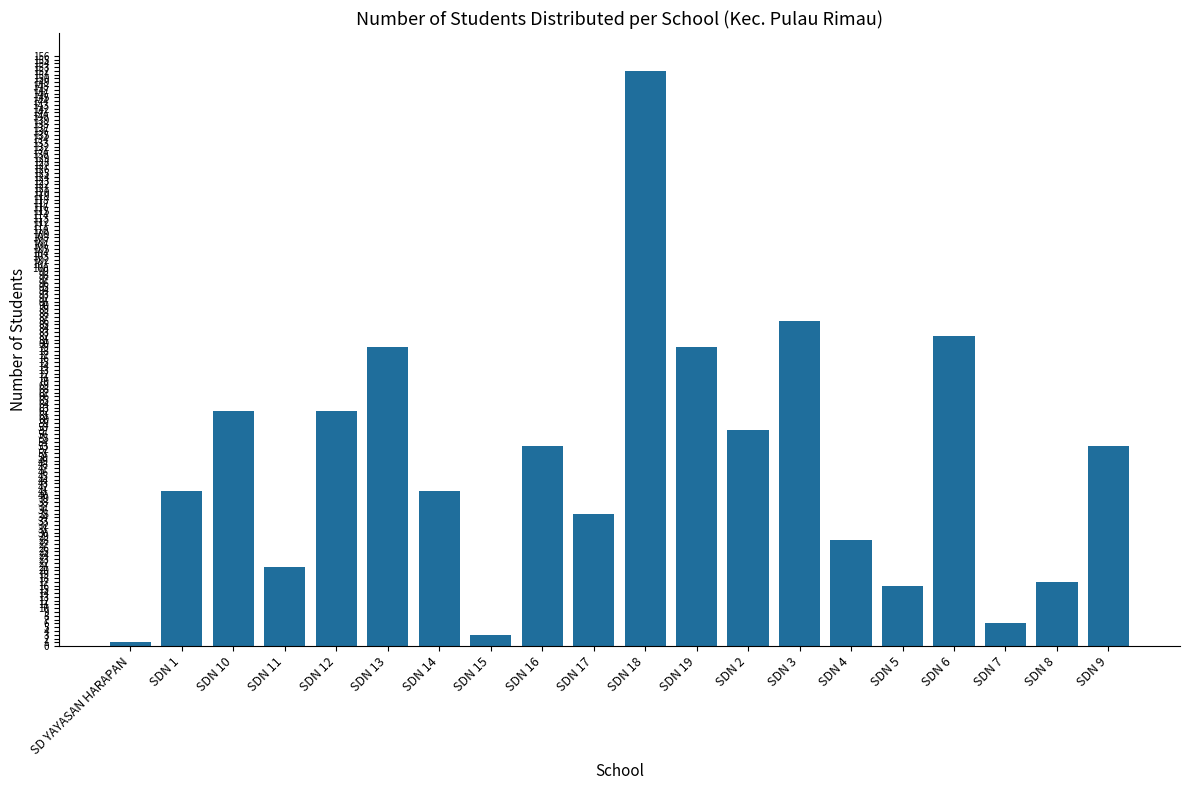

The chart shows a value of 37 at SDN 11. True or false?

False